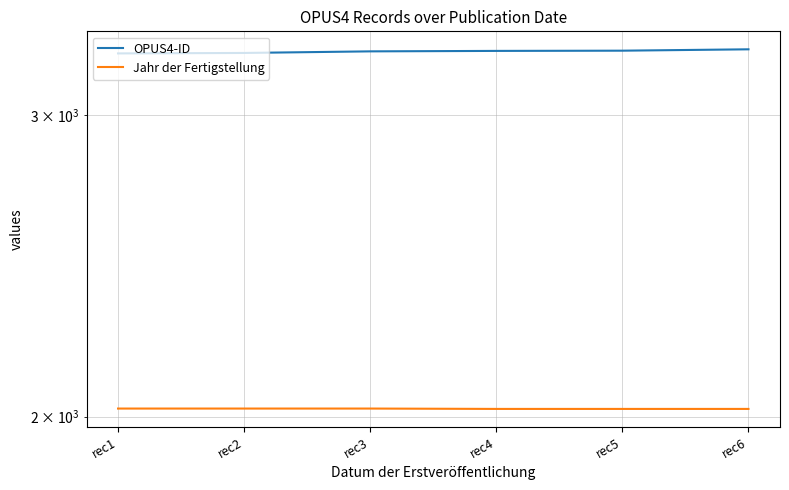

How many series are shown in this chart?

2